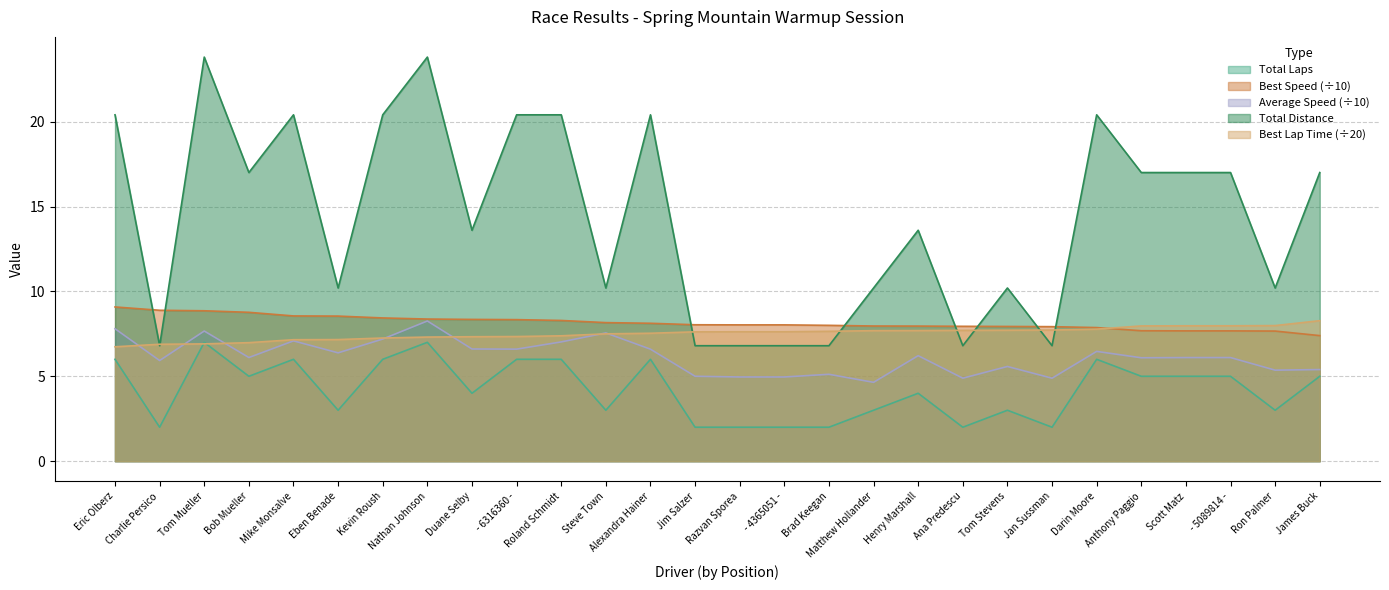

Read the Best Speed value at Darin Moore.

7.9